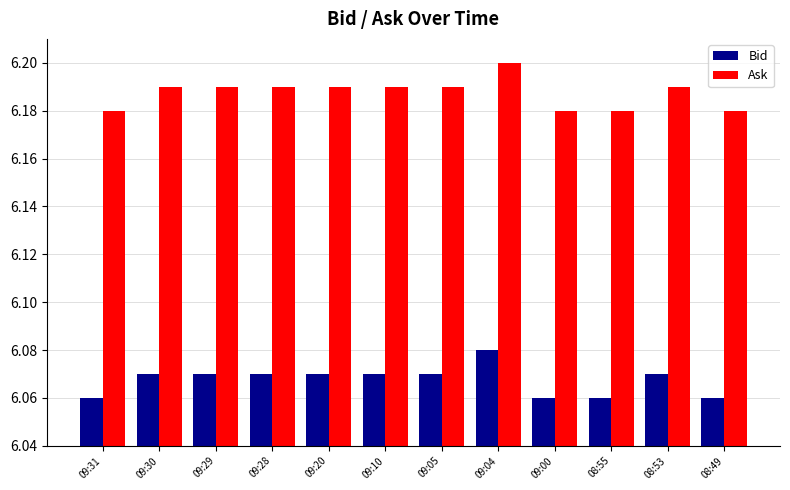

How many Bid values are between 6 and 7?

12